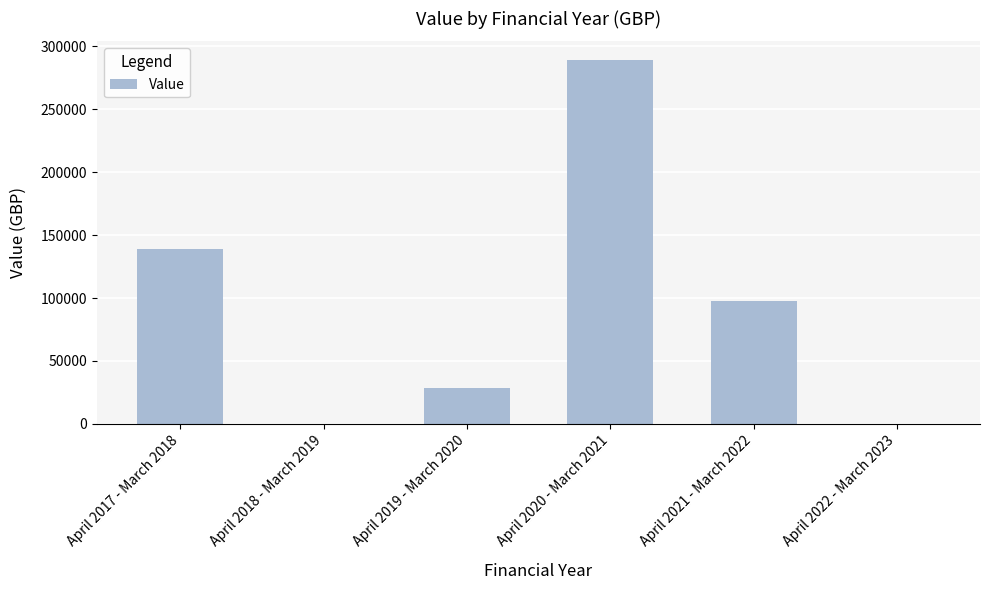

What is the sum of all values?

554891